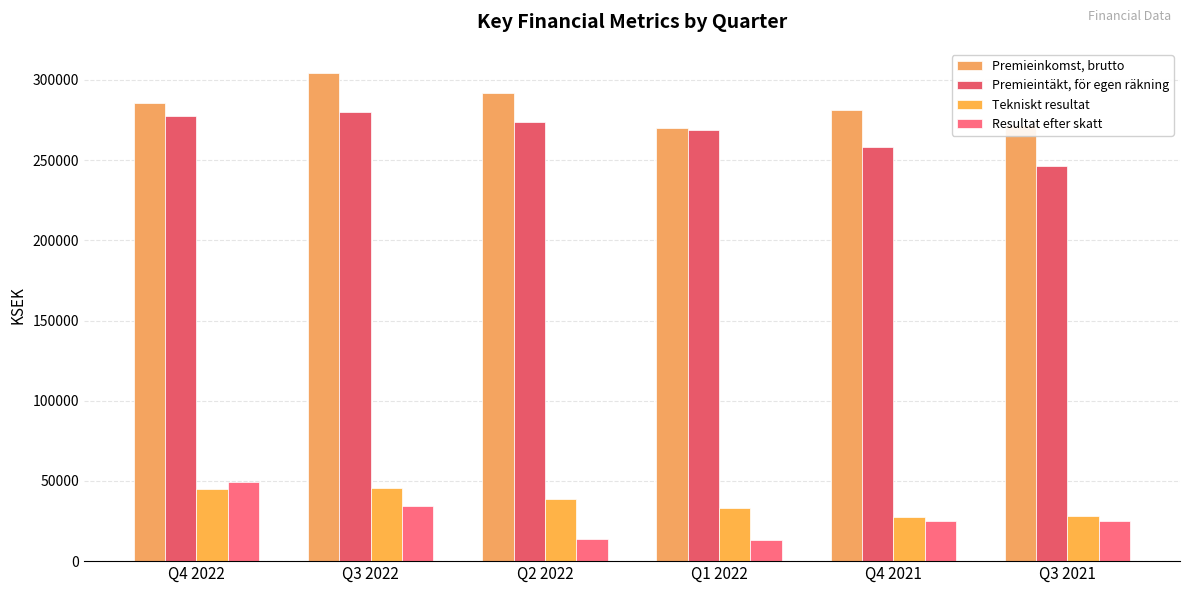

At which category does the chart reach its minimum across all series?

Q1 2022